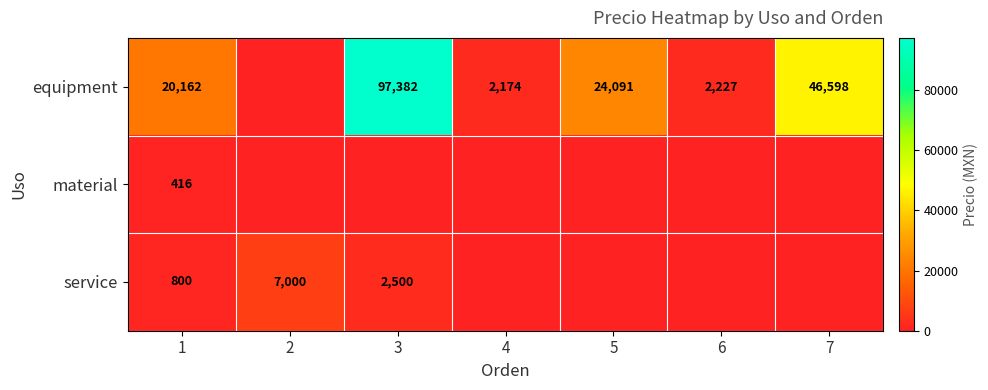

What is the sum of the equipment values at 3 and 4?

99556